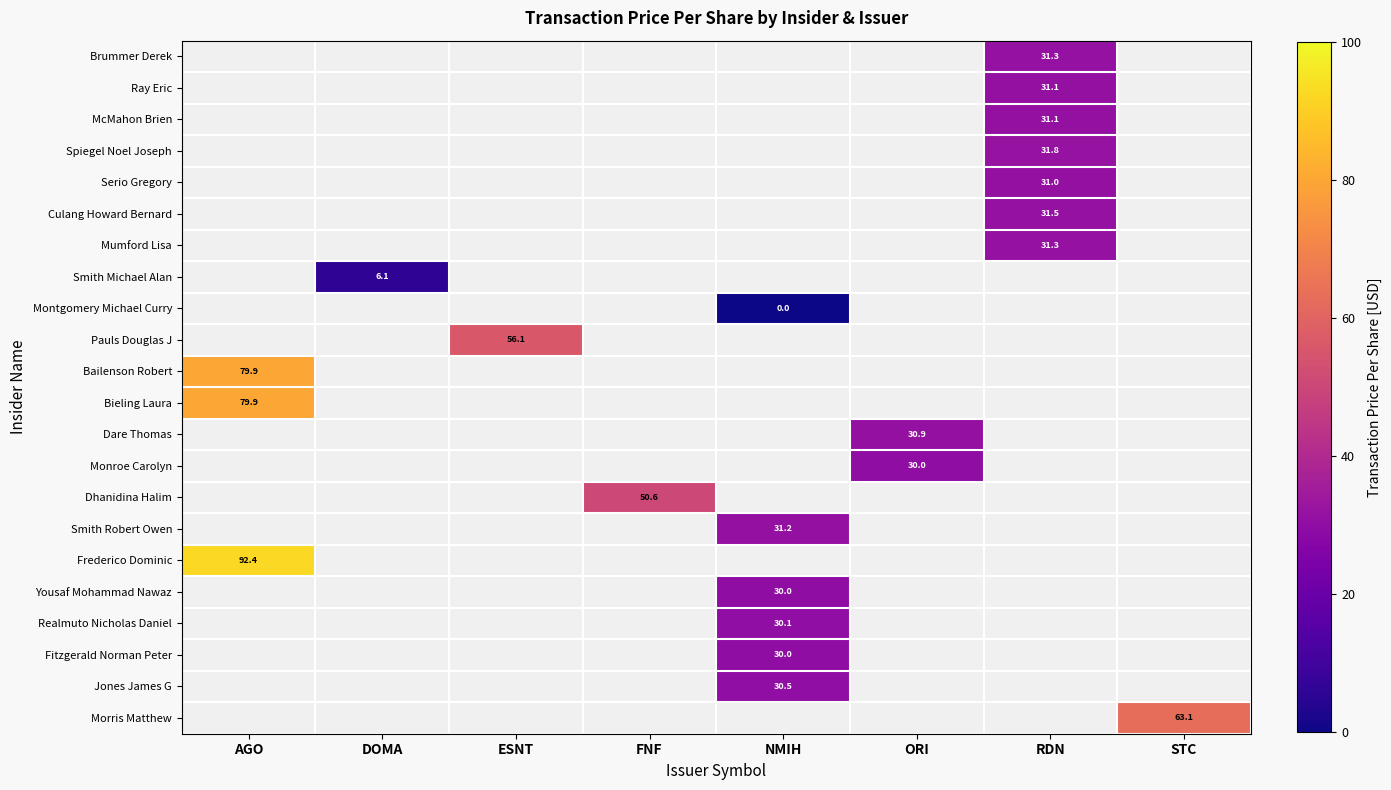

What is the approximate value of Monroe Carolyn at ORI?

30.0